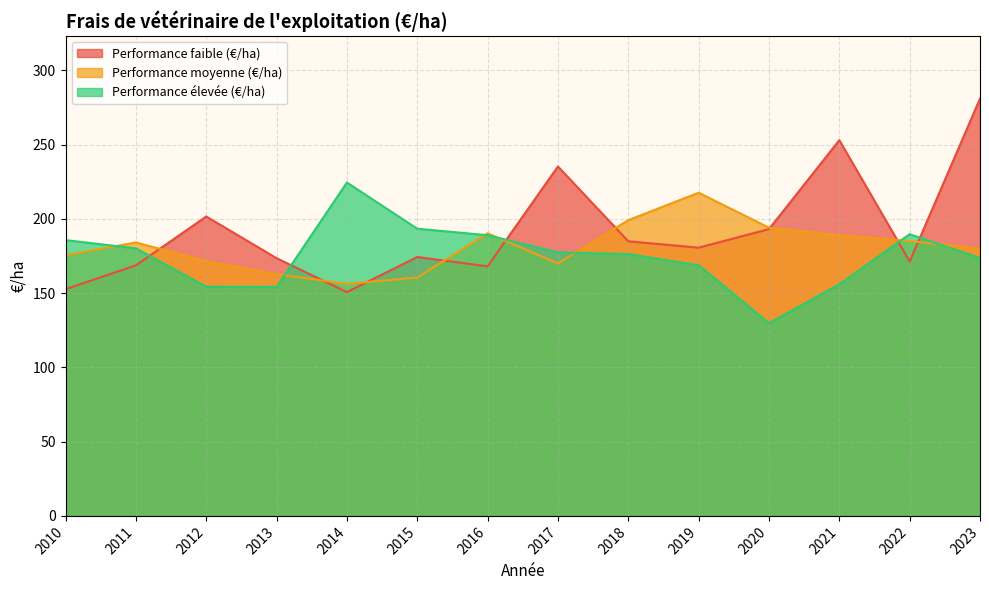

How many lines are shown in the chart?

3